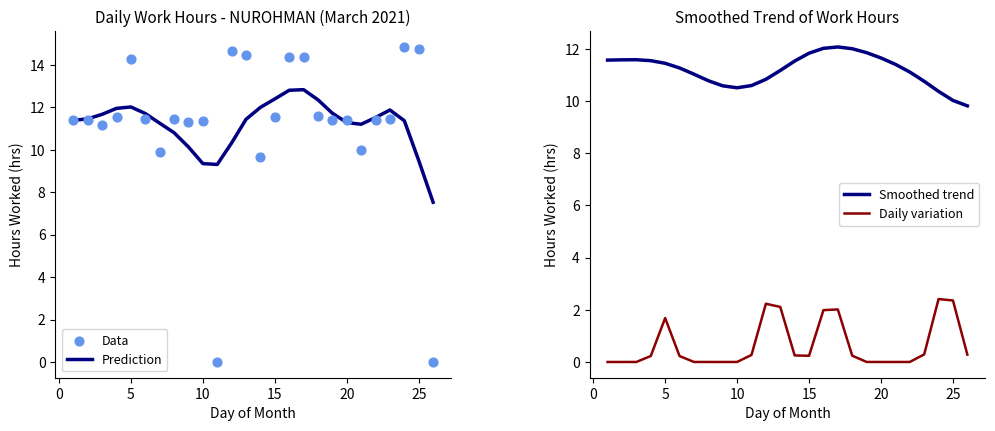

What is the maximum value for Prediction?

12.8